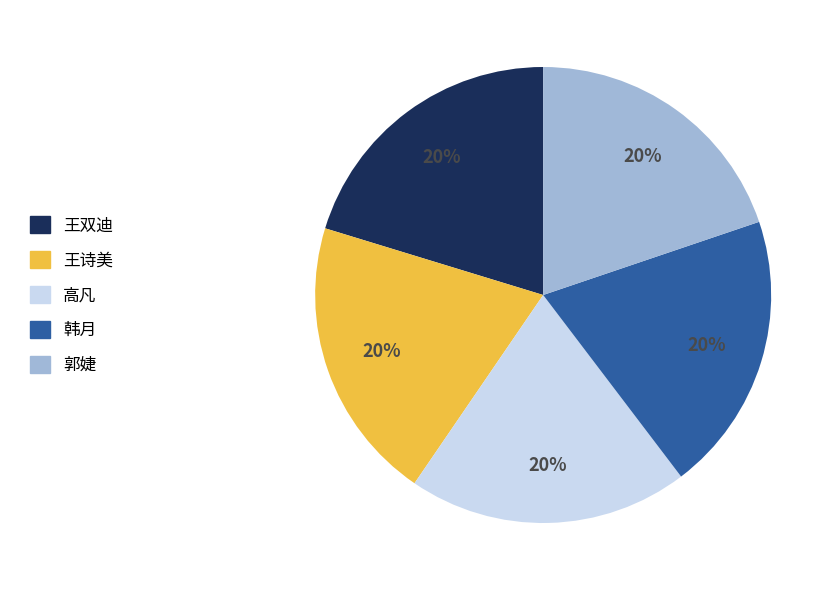

Is there a majority slice in this chart?

No